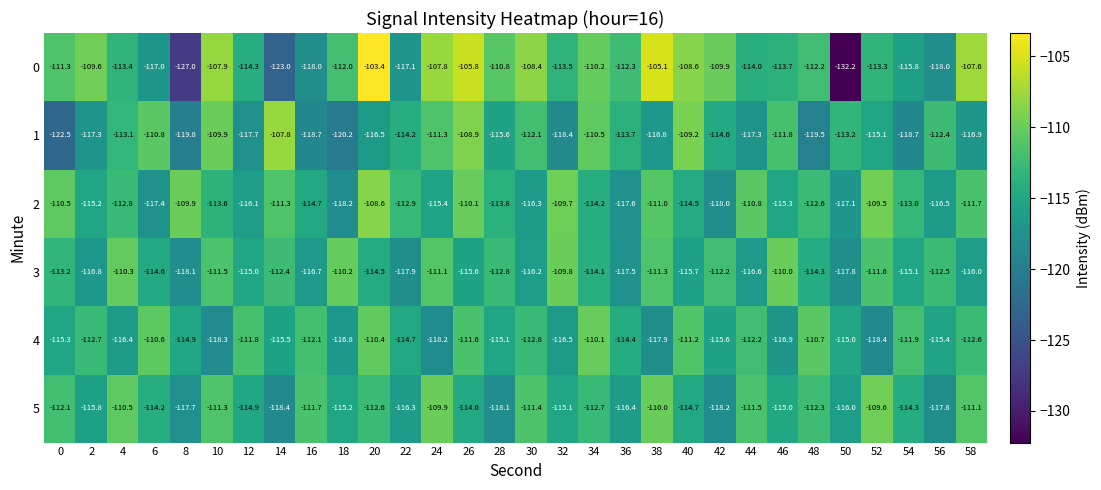

Is the value of 2 at 42 greater than the value of 1 at 8?

Yes